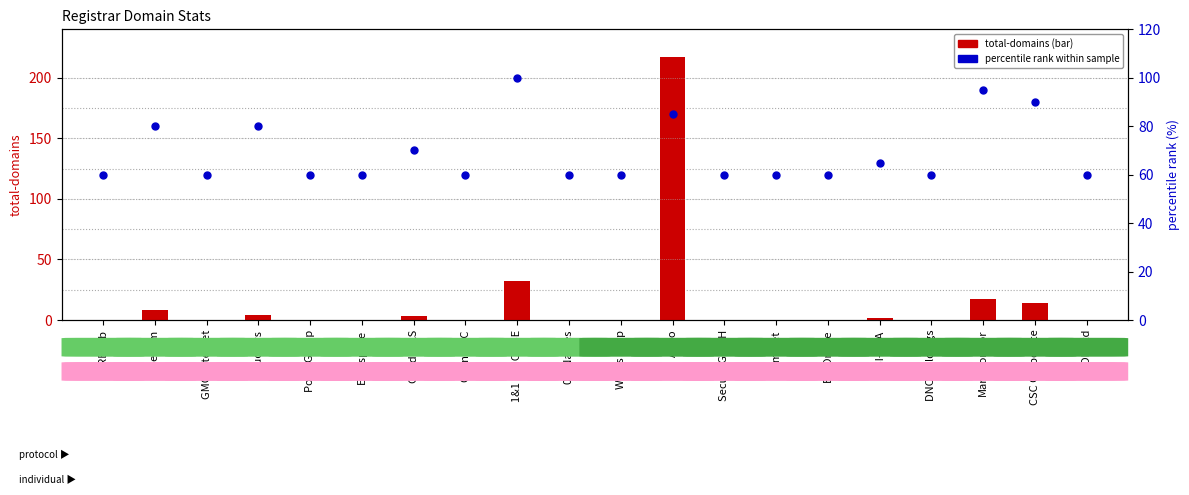

At which category is the sum across all series the highest?

Ascio